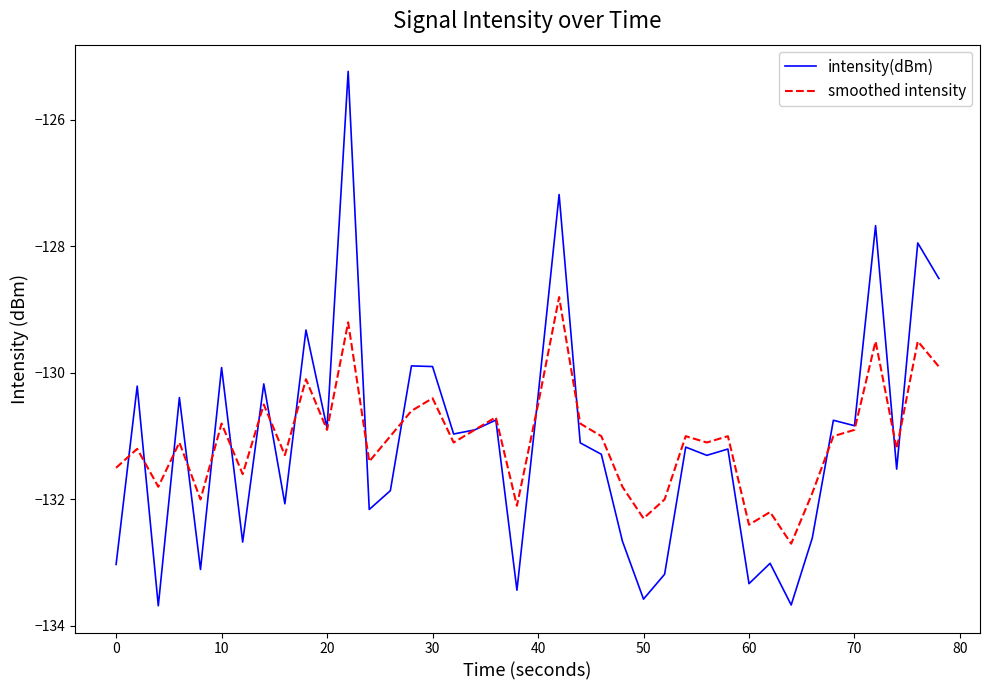

True or false: smoothed intensity and intensity(dBm) intersect in this chart.

True